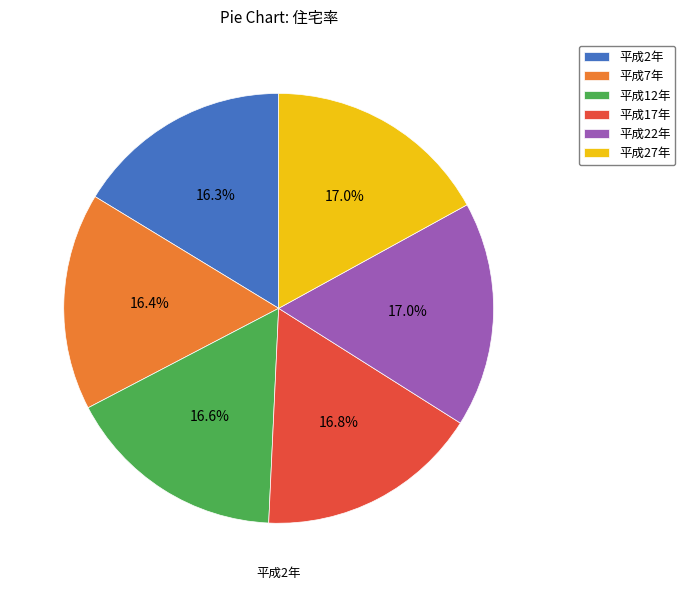

The 平成2年 slice represents 16% of the pie. True or false?

True